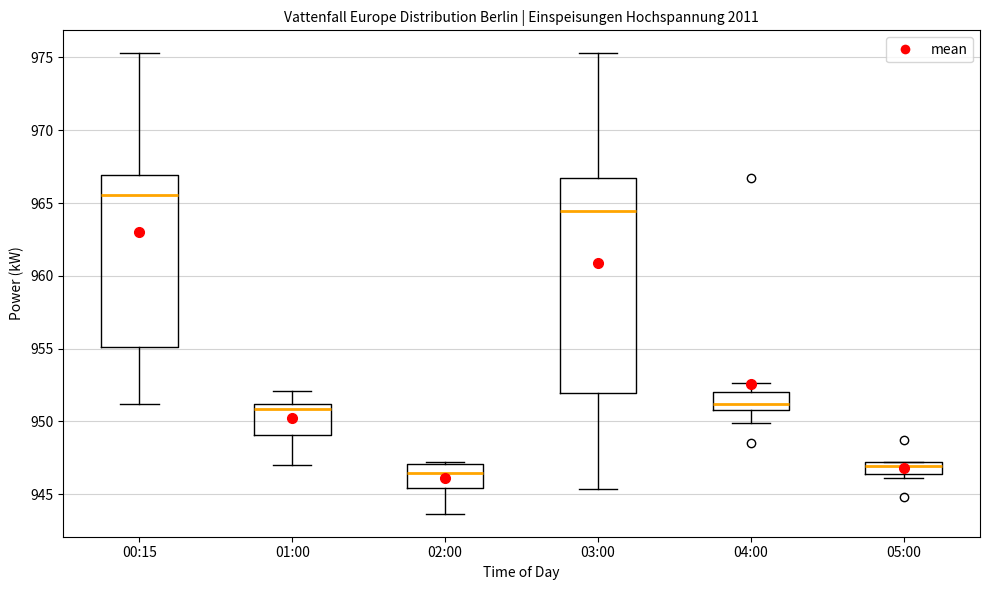

Reading left to right, read every box against the y-axis: the position of its median line, the range the box covers, and the ends of its whiskers. The values are not printed on the chart, so give them approximately, as read against the axis.

00:15: median 965.5, box 955.0 to 967.0, whiskers 951.0 to 975.5
01:00: median 951.0 (just below the box's upper edge), box 949.0 to 951.0, whiskers 947.0 to 952.0
02:00: median 946.5, box 945.5 to 947.0, whiskers 943.5 to 947.0
03:00: median 964.5, box 952.0 to 966.5, whiskers 945.5 to 975.5
04:00: median 951.0 (just above the box's lower edge), box 951.0 to 952.0, whiskers 950.0 to 952.5
05:00: median 947.0 (just below the box's upper edge), box 946.5 to 947.0, whiskers 946.0 to 947.0